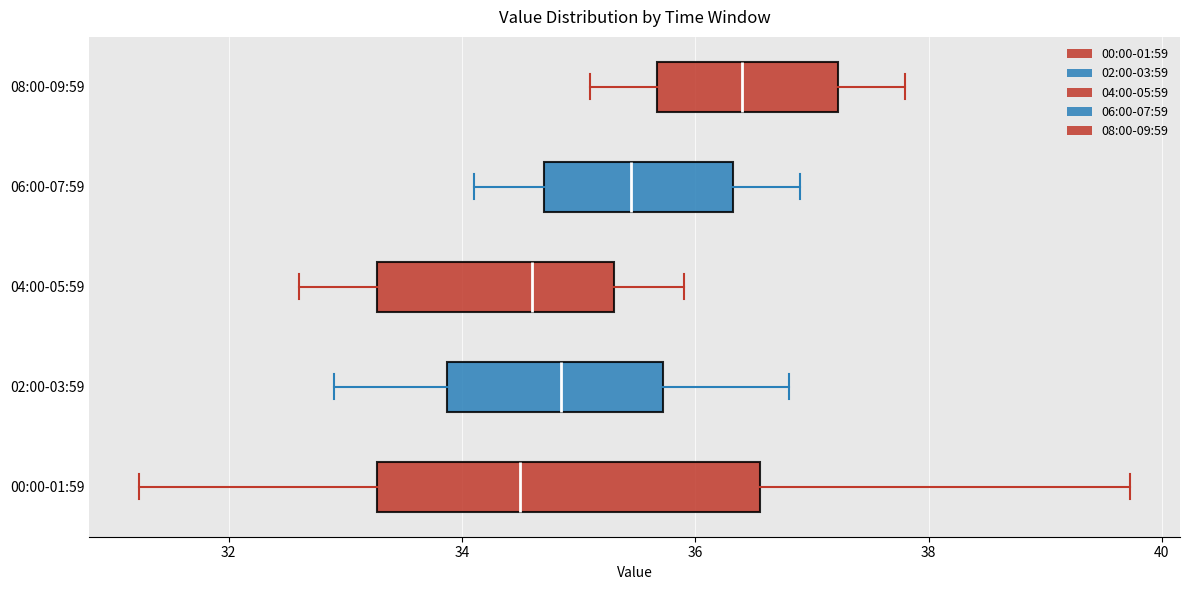

Reading bottom to top, transcribe this box plot: for each box, give where its median line is, the range the box spans, and where its two whiskers end, as read against the x-axis. The values are not printed on the chart, so give them approximately, as read against the axis.

00:00-01:59: median 34.6, box 33.2 to 36.6, whiskers 31.2 to 39.8
02:00-03:59: median 34.8, box 33.8 to 35.8, whiskers 33.0 to 36.8
04:00-05:59: median 34.6, box 33.2 to 35.4, whiskers 32.6 to 36.0
06:00-07:59: median 35.4, box 34.8 to 36.4, whiskers 34.2 to 37.0
08:00-09:59: median 36.4, box 35.6 to 37.2, whiskers 35.2 to 37.8